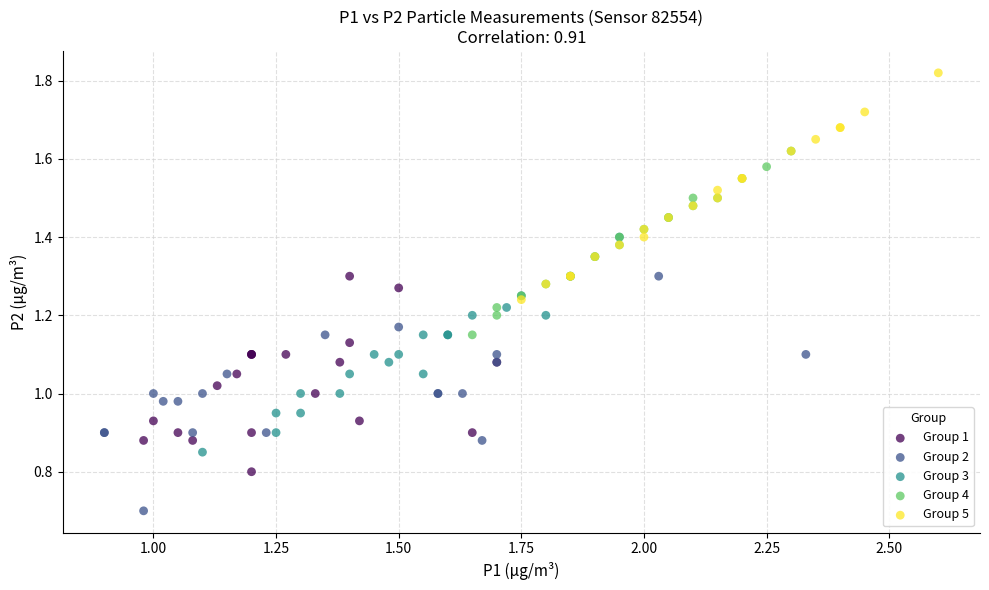

Which series contains the lowest Y value?

Group 2